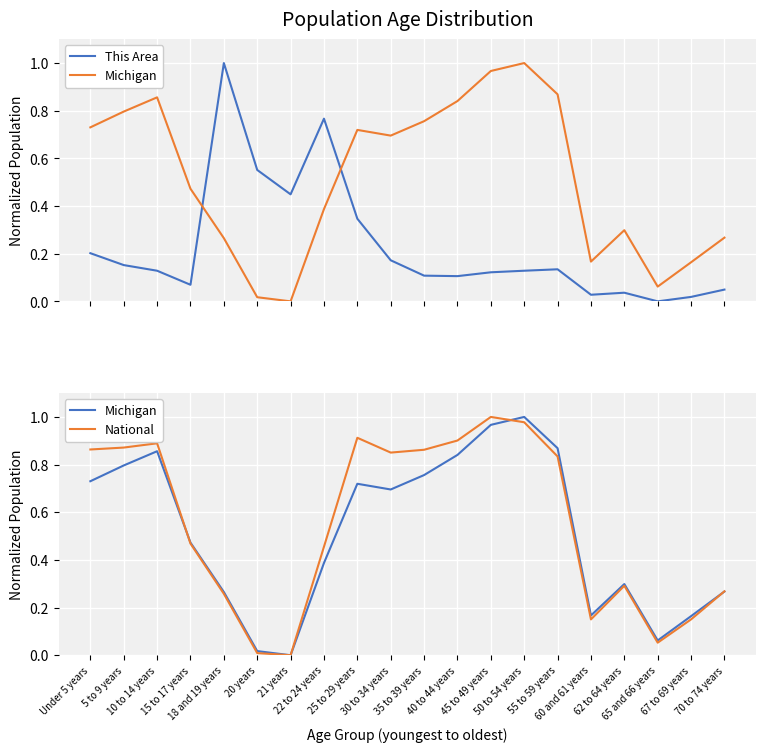

Which has a higher value, 50 to 54 years or Under 5 years?

Under 5 years